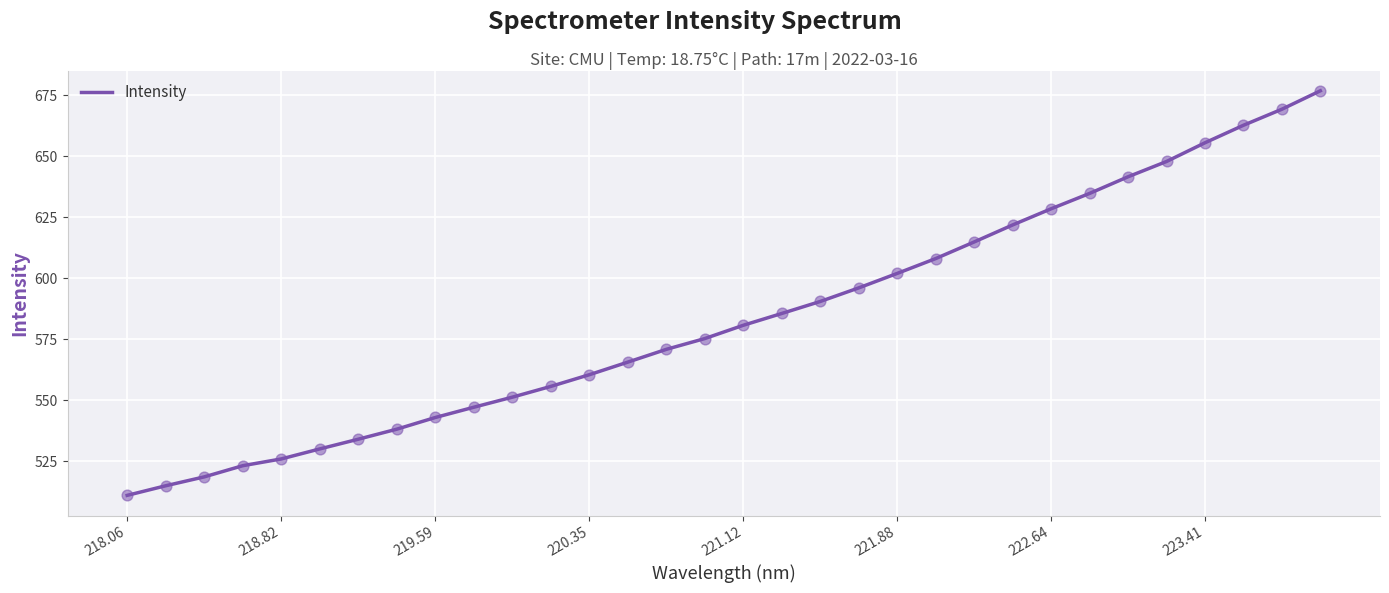

What is the greatest value displayed?

676.8